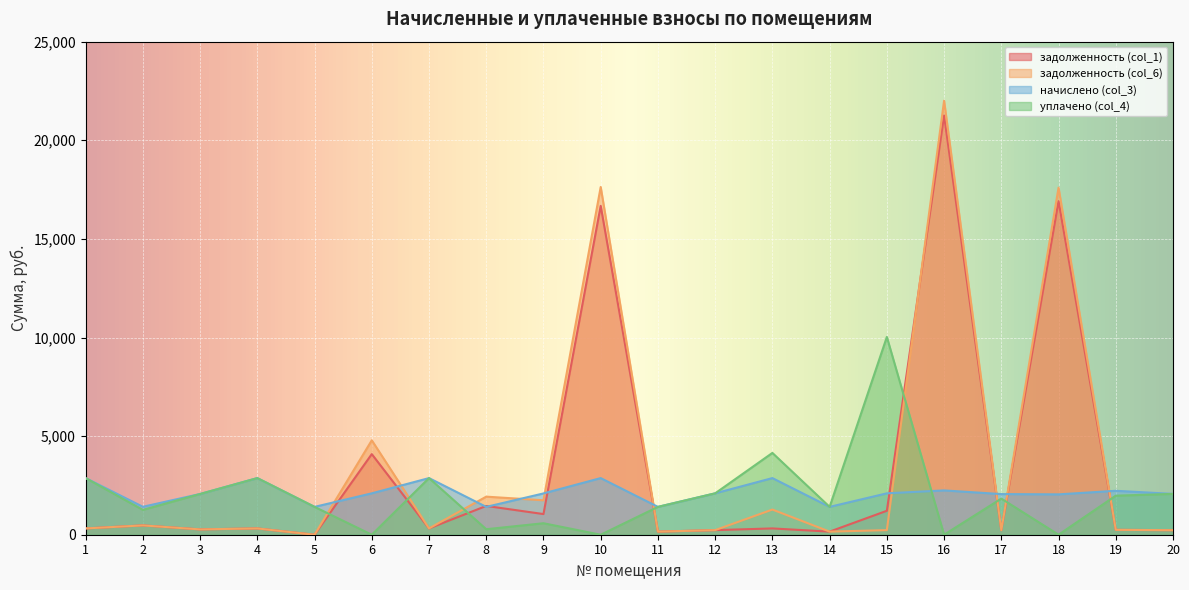

Reading left to right, extract all data points from this chart.

задолженность (col_1): 1=319.1	2=472.2	3=270.2	4=319.1	5=0.0	6=4087.6	7=319.1	8=1460.0	9=1047.4	10=16674.8	11=156.9	12=233.2	13=319.1	14=156.9	15=1214.1	16=21257.1	17=229.0	18=16913.6	19=247.5	20=230.0
задолженность (col_6): 1=319.1	2=472.2	3=270.2	4=319.1	5=0.0	6=4787.2	7=319.1	8=1930.6	9=1745.4	10=17632.0	11=156.9	12=233.2	13=1276.2	14=156.9	15=233.2	16=22006.0	17=229.0	18=17595.7	19=247.5	20=230.0
начислено (col_3): 1=2871.5	2=1416.7	3=2065.4	4=2871.5	5=1411.9	6=2098.8	7=2871.5	8=1411.9	9=2094.0	10=2871.5	11=1411.9	12=2098.8	13=2871.5	14=1411.9	15=2098.8	16=2246.7	17=2060.6	18=2046.3	19=2227.6	20=2070.2
уплачено (col_4): 1=2871.5	2=1259.3	3=2065.4	4=2871.5	5=1411.9	6=0.0	7=2871.5	8=279.2	9=582.2	10=0.0	11=1411.9	12=2098.8	13=4147.8	14=1411.9	15=10027.6	16=0.0	17=1831.7	18=0.0	19=1980.1	20=2070.2